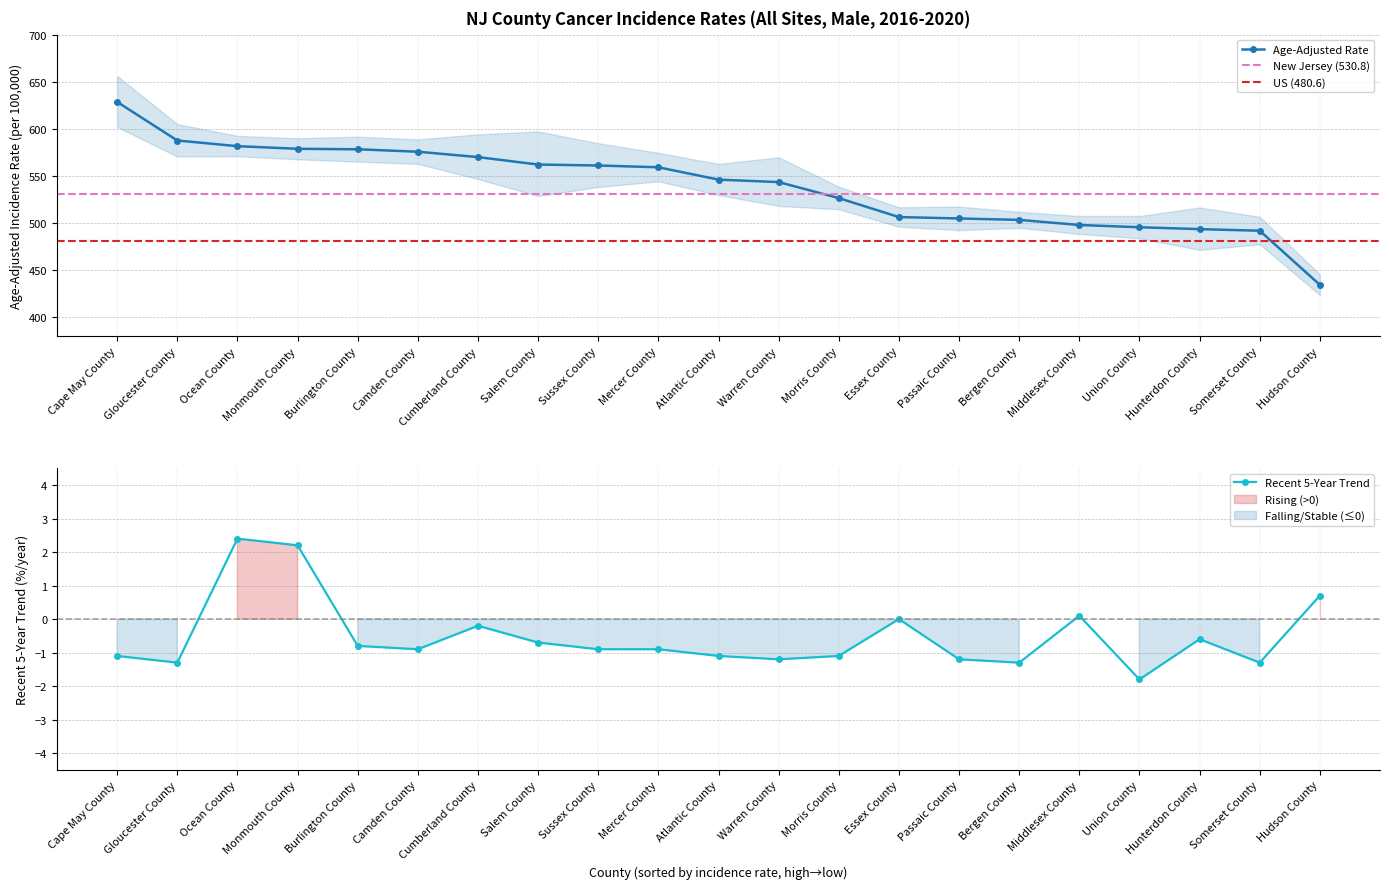

At which category is the sum across all series the highest?

Cape May County